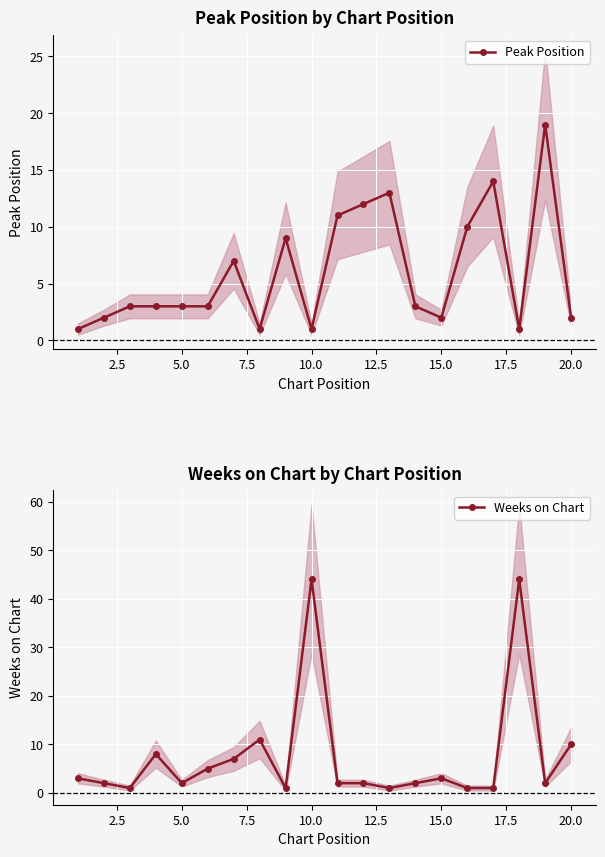

Reading left to right, list all the values displayed in this chart.

Peak Position: 1	2	3	3	3	3	7	1	9	1	11	12	13	3	2	10	14	1	19	2
Weeks on Chart: 3	2	1	8	2	5	7	11	1	44	2	2	1	2	3	1	1	44	2	10